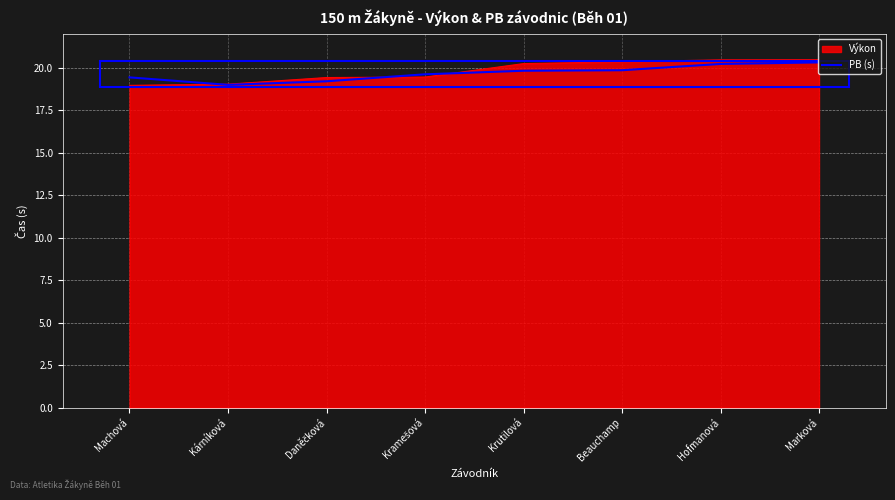

What position from the left is Kramešová?

4